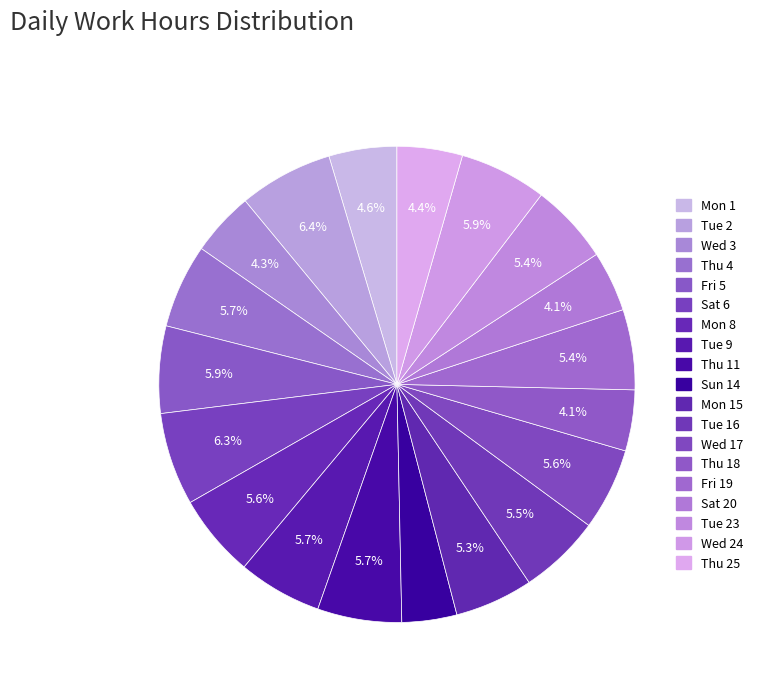

How many segments does this pie chart have?

19